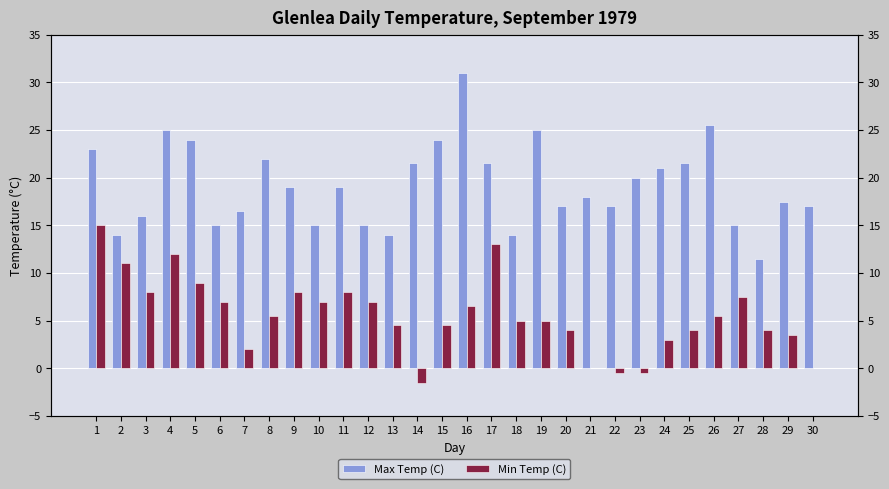

What is the sum of the Max Temp (C) values at 30 and 27?

32.0